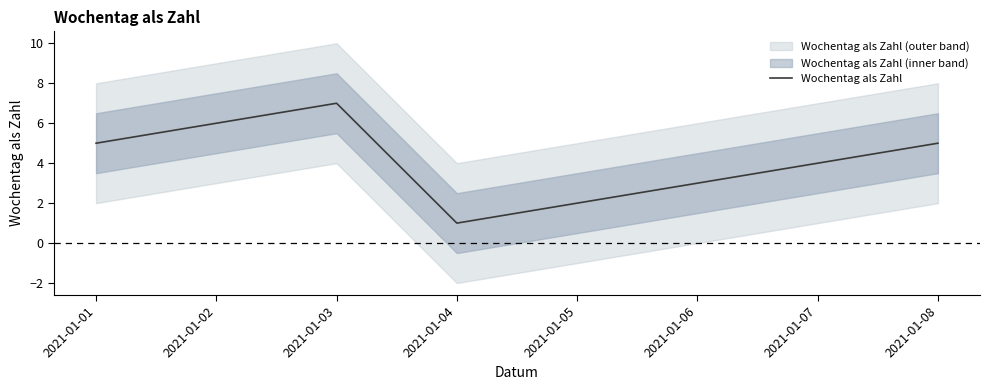

What is the sum of the values at 2021-01-01 and 2021-01-07?

9